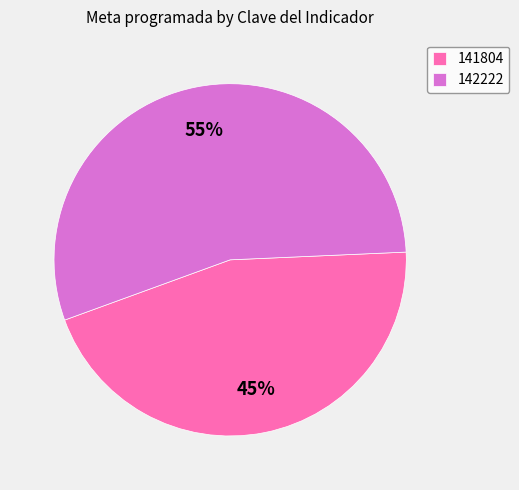

Do 141804 and 142222 together represent more than half of the pie?

Yes